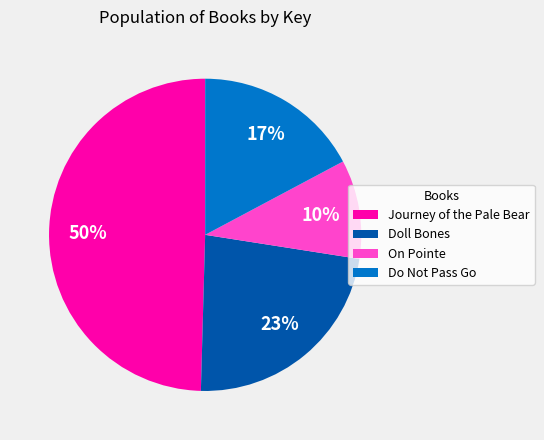

Is it true that Doll Bones is 37% of the pie?

False